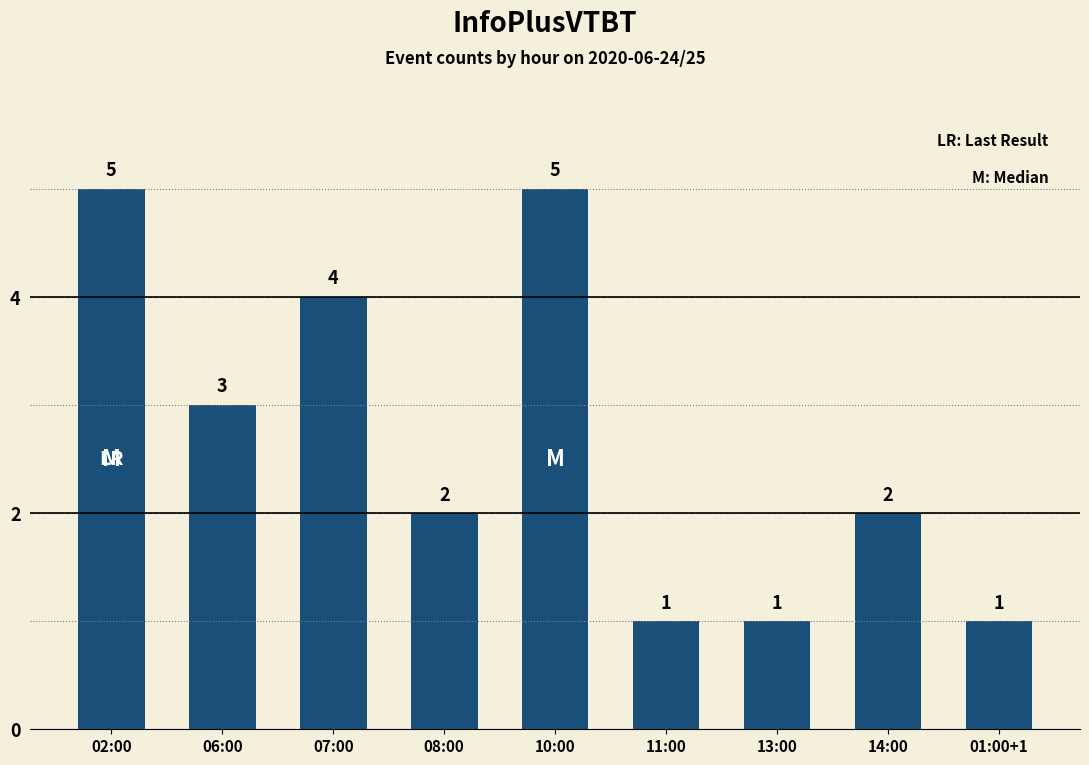

What is the difference between the values at 08:00 and 10:00?

3